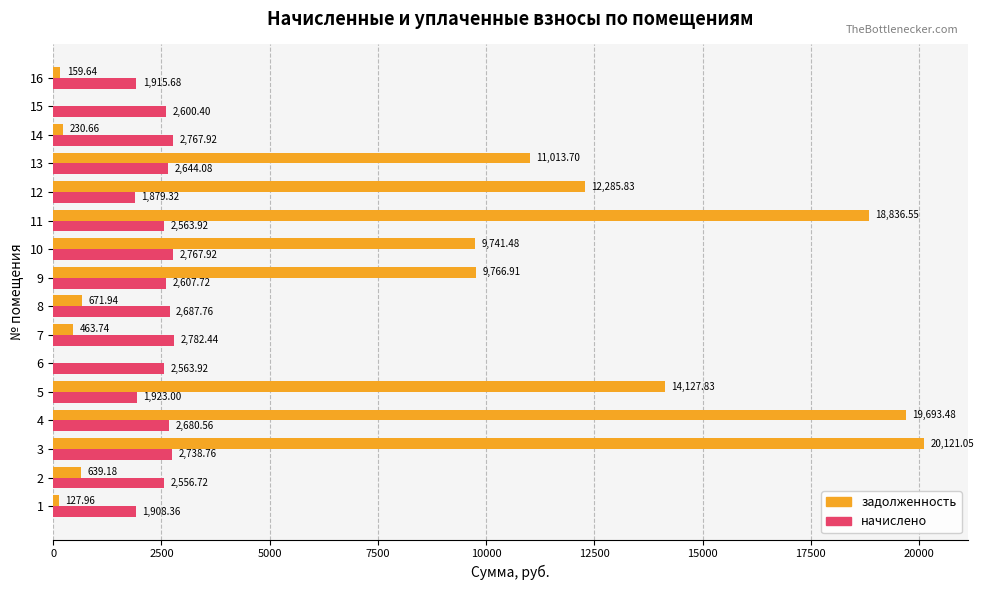

What is the sum of the начислено values at 14 and 2?

5324.6